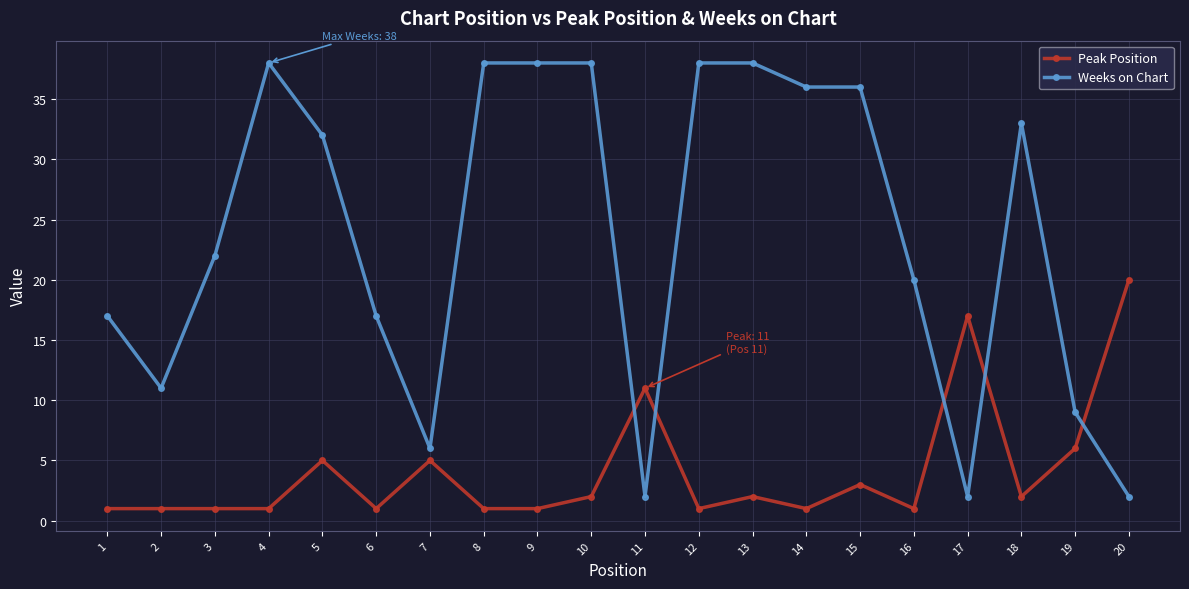

What is the greatest value displayed?

38